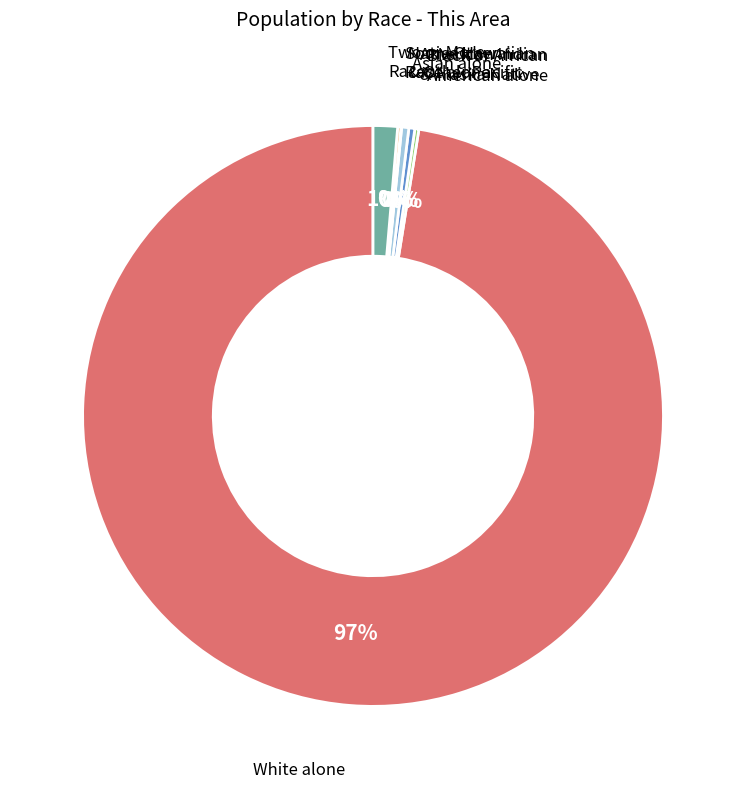

Does any single category account for the majority?

Yes